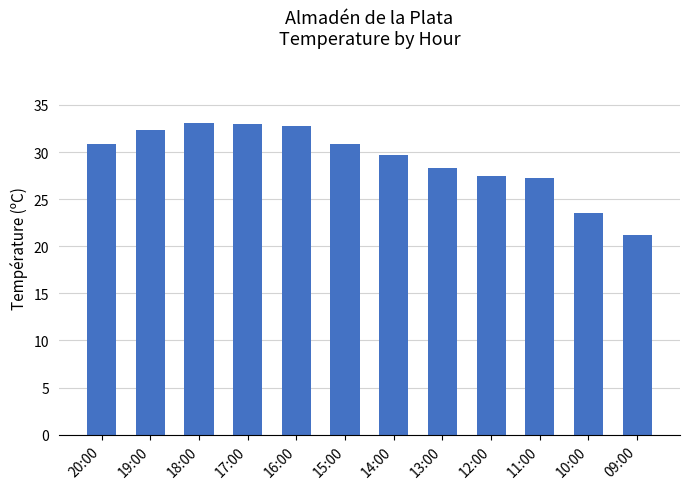

Are the bars grouped side by side (vs. stacked)?

No